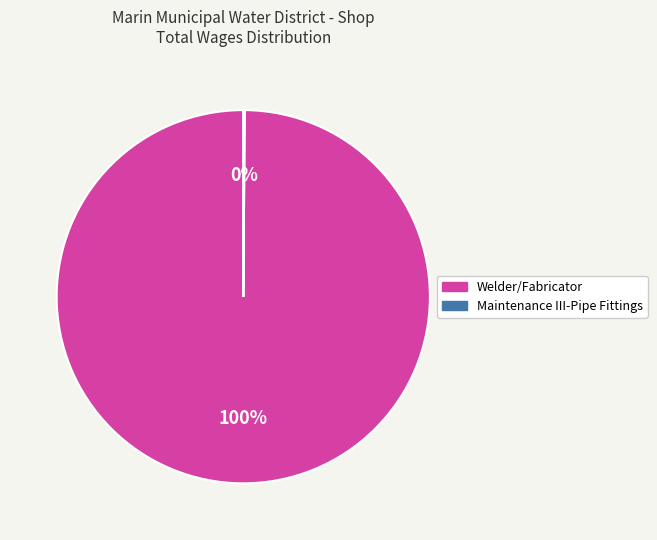

Which slice represents more than half of the pie?

Welder/Fabricator